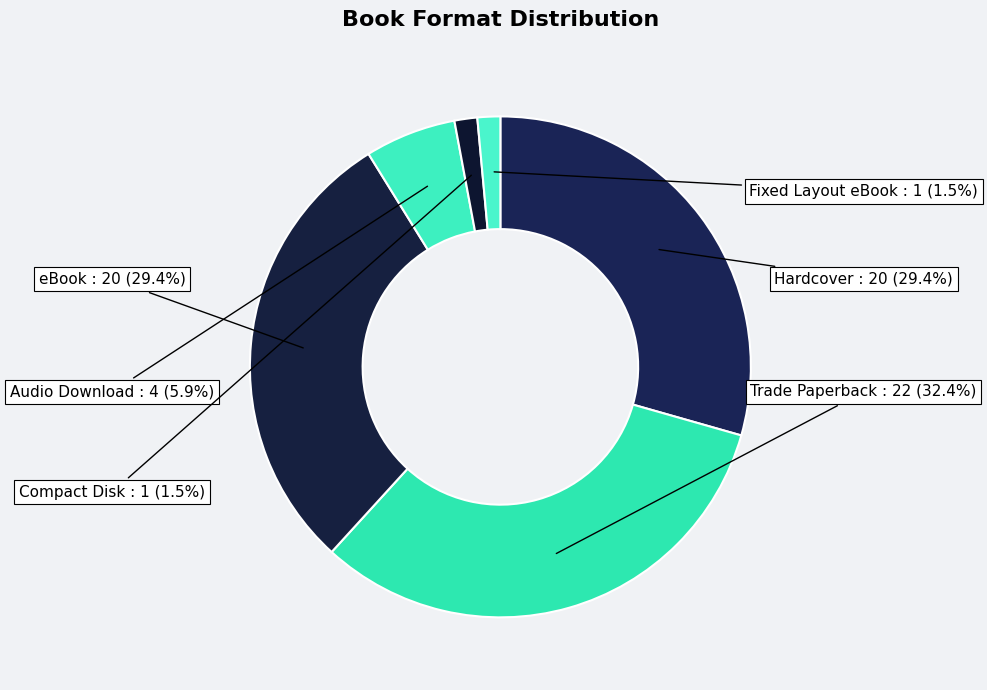

Which category has the biggest portion of the pie?

Trade Paperback